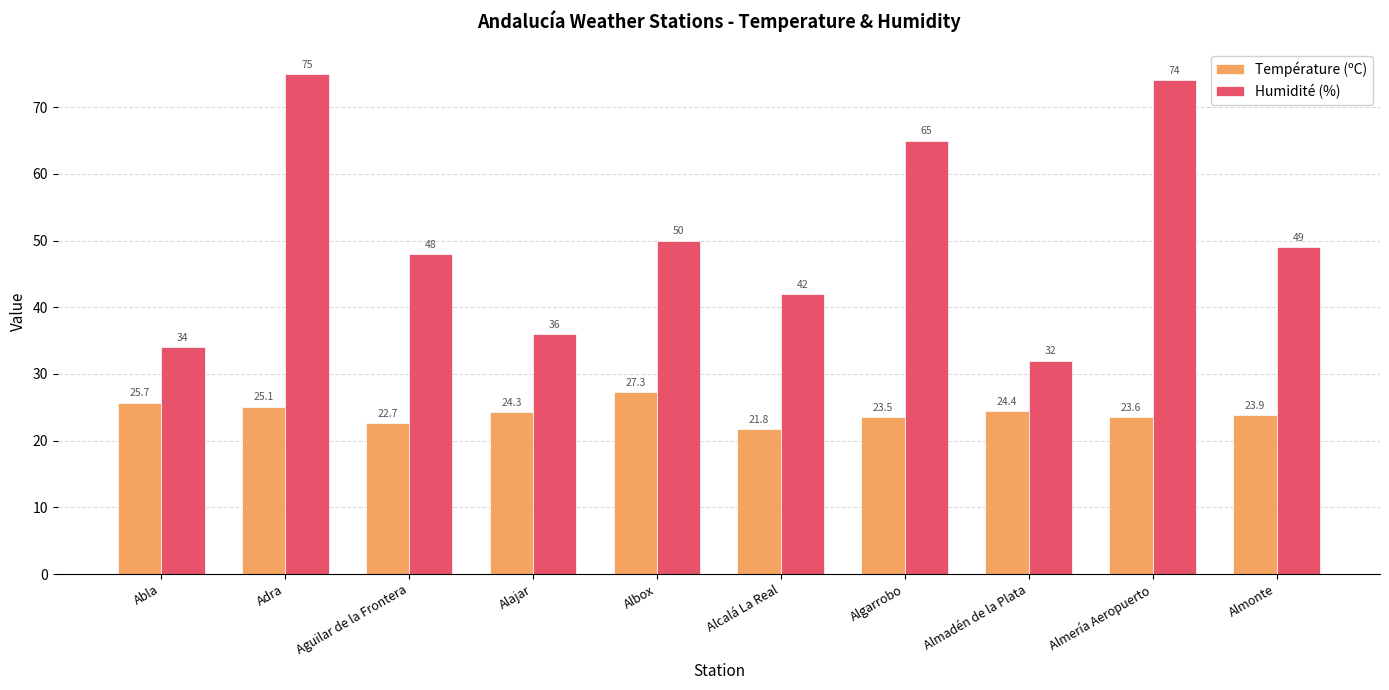

Count the number of categories in the chart.

10